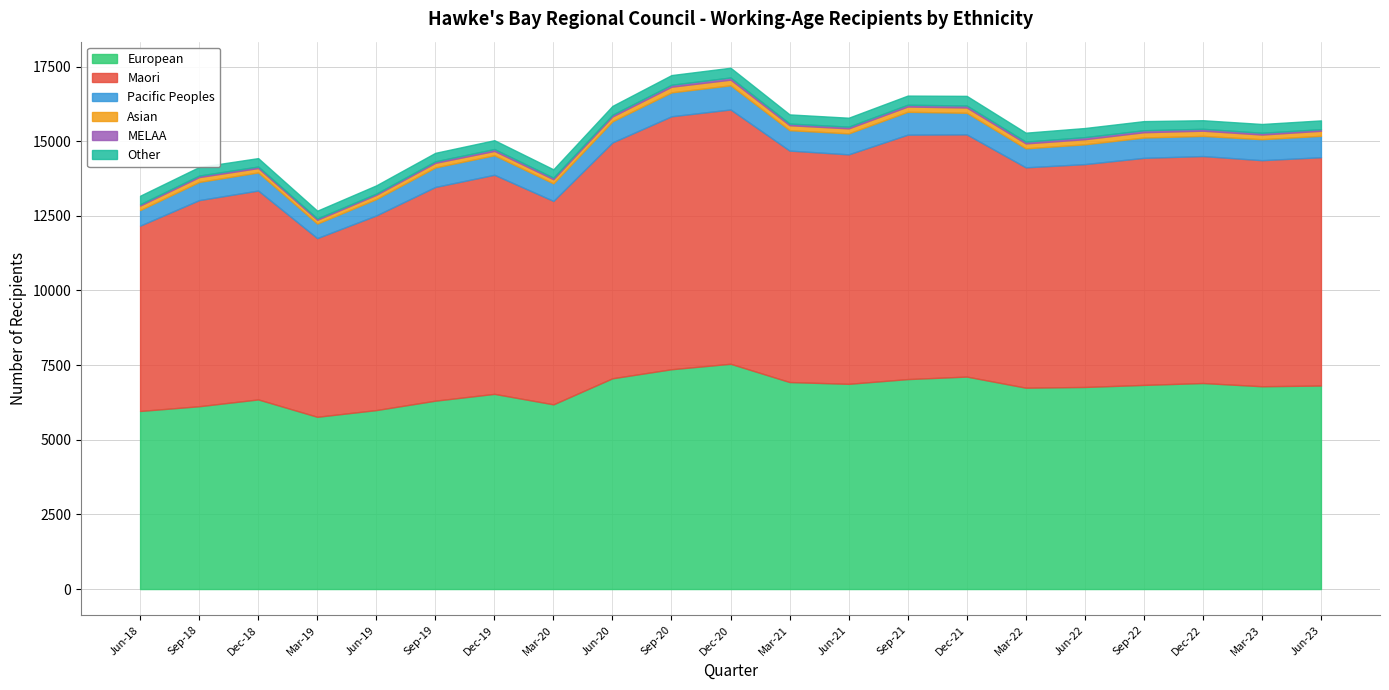

What are all the series names shown in the legend?

European, Maori, Pacific Peoples, Asian, MELAA, Other